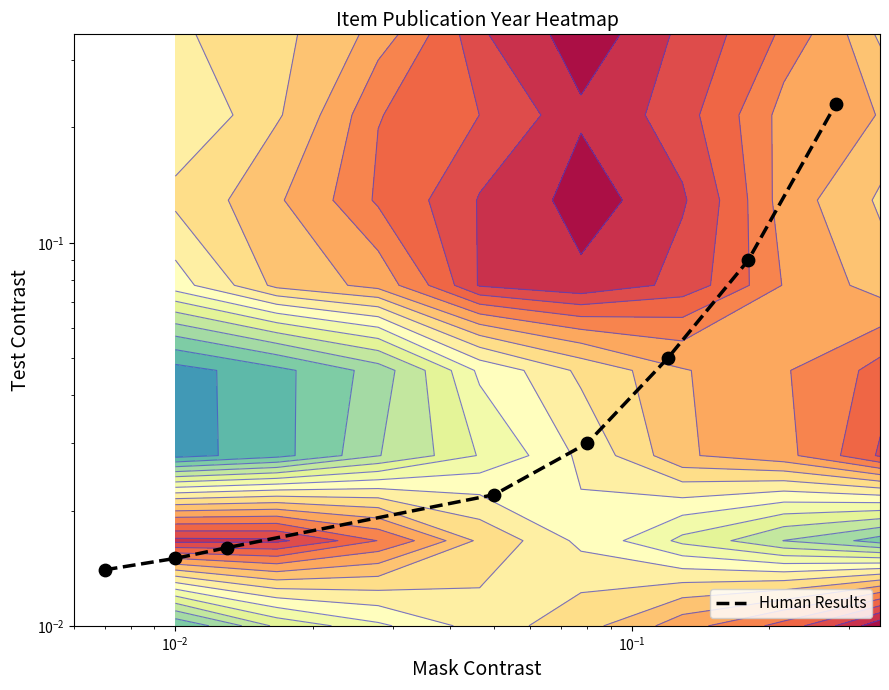

What is the greatest value displayed?

0.2